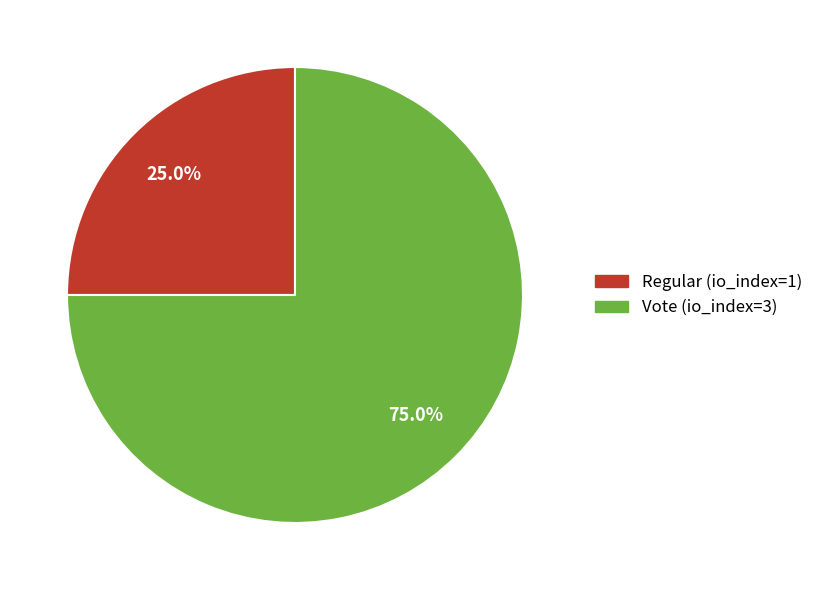

Rank the categories by value from highest to lowest.

Vote (io_index=3), Regular (io_index=1)